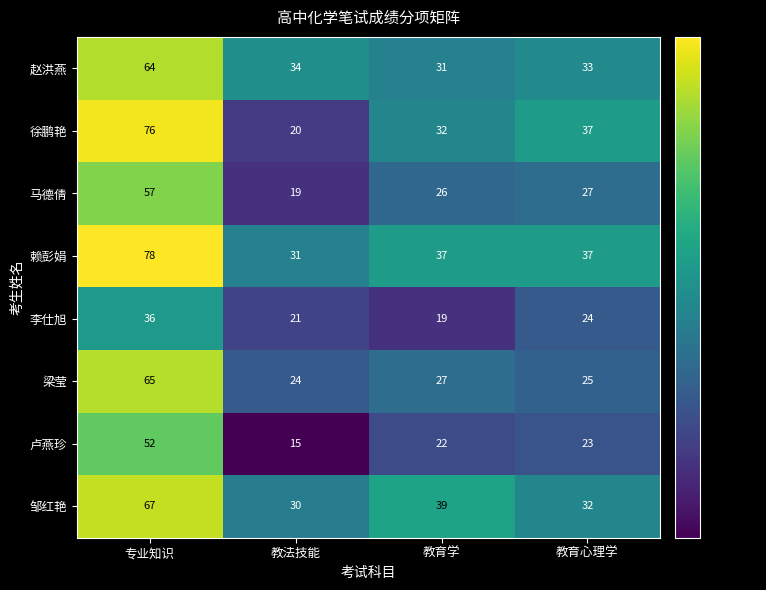

Which series has the largest range (max minus min)?

徐鹏艳